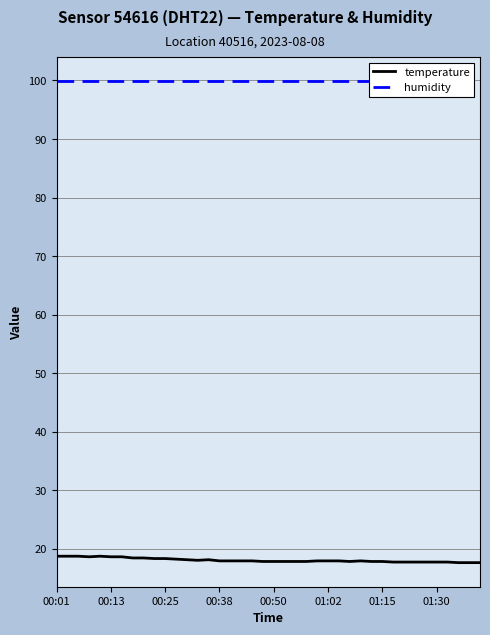

At which category is the sum across all series the highest?

00:01